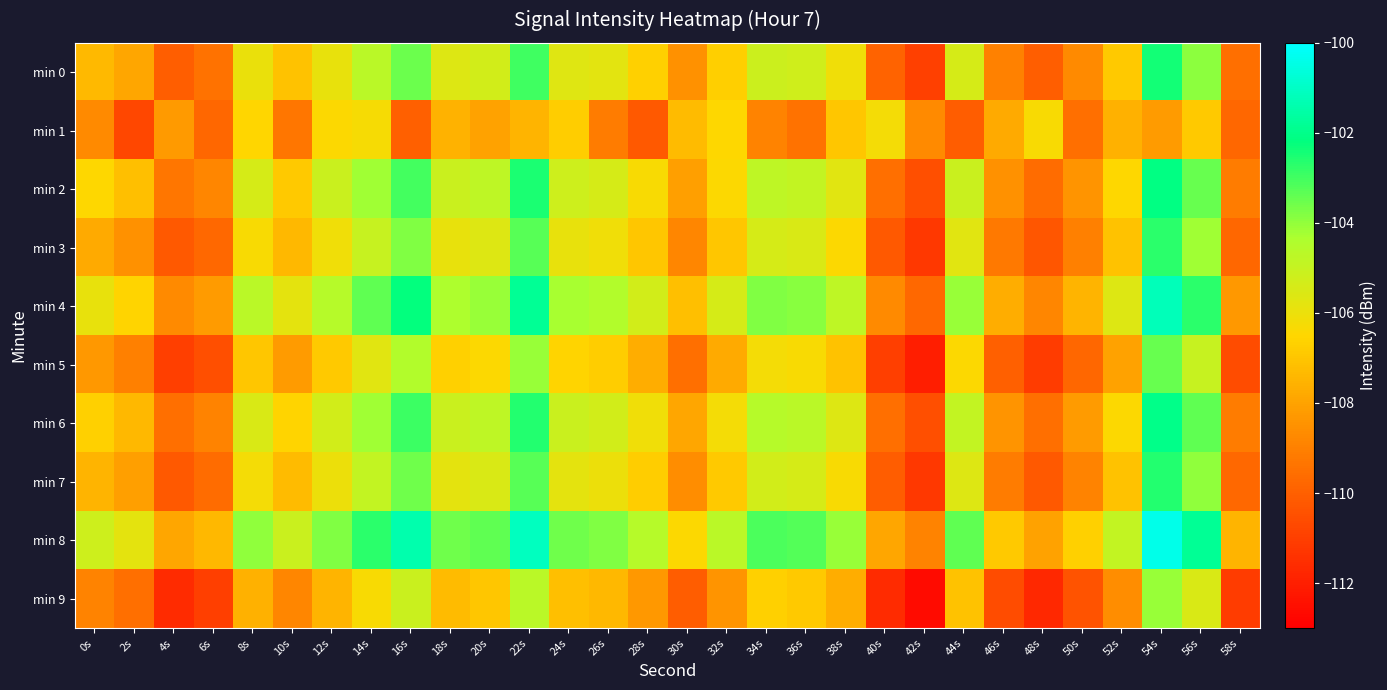

Rank the series by their maximum value, from lowest to highest.

min 1, min 9, min 5, min 3, min 7, min 0, min 2, min 6, min 4, min 8